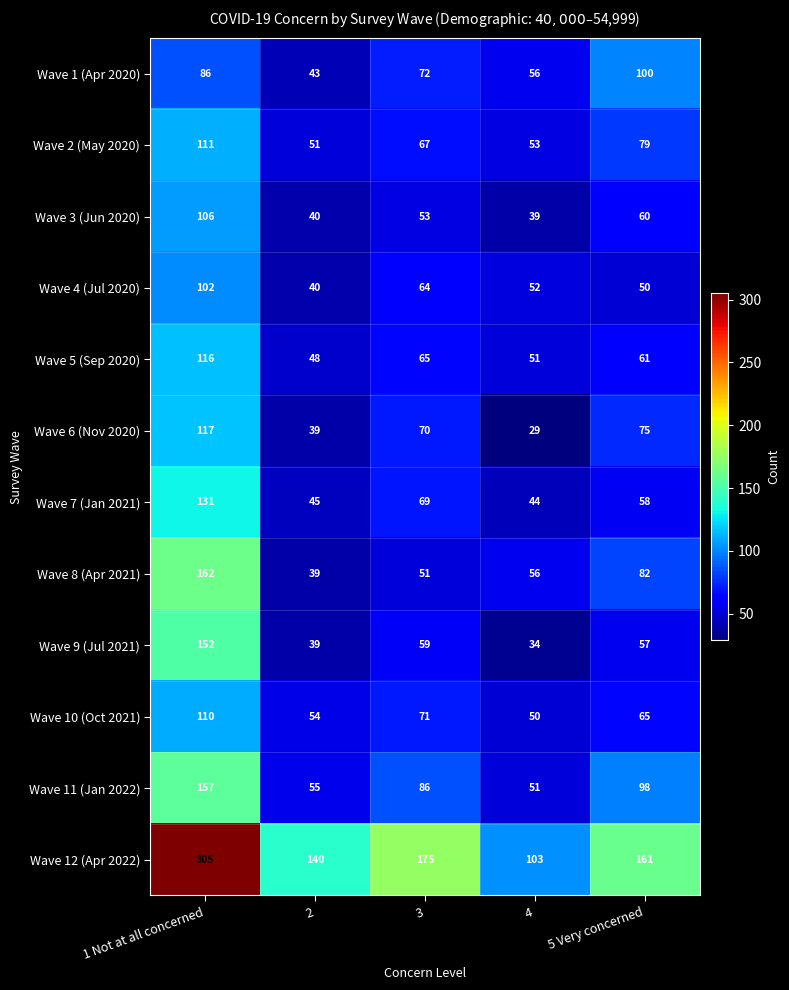

What is the smallest value displayed?

29